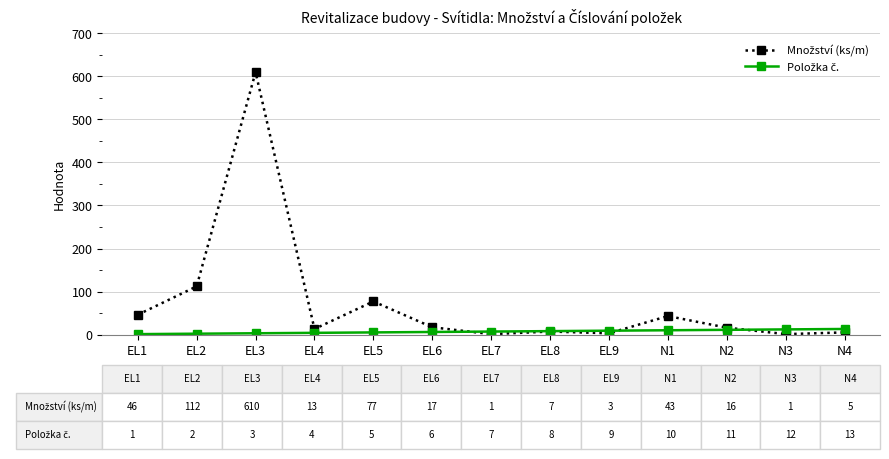

What is the label of the 12th point from the left?

N3